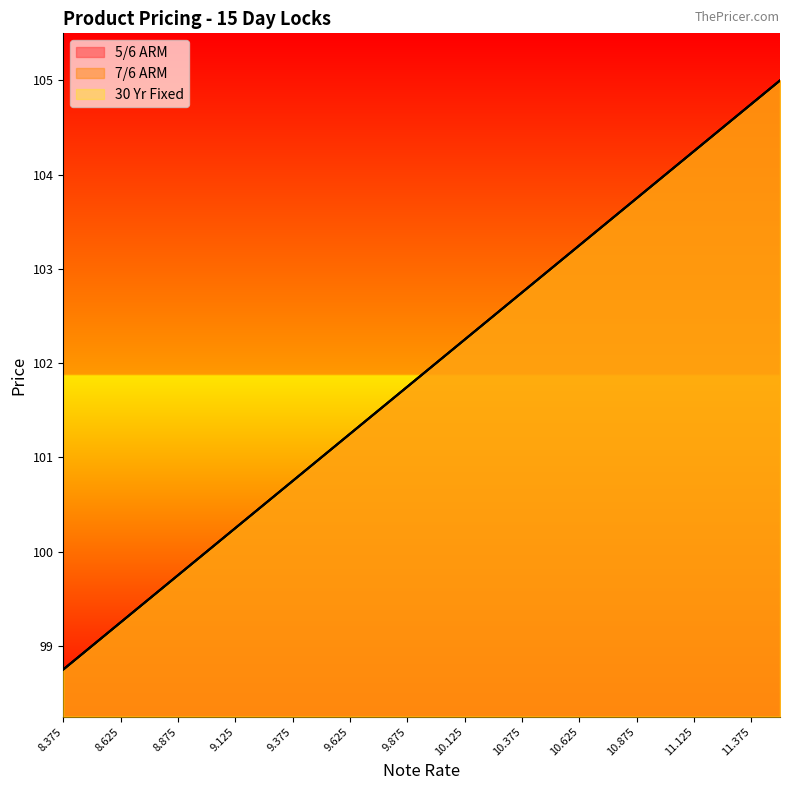

What is the highest value of the 30 Yr Fixed series?

105.0